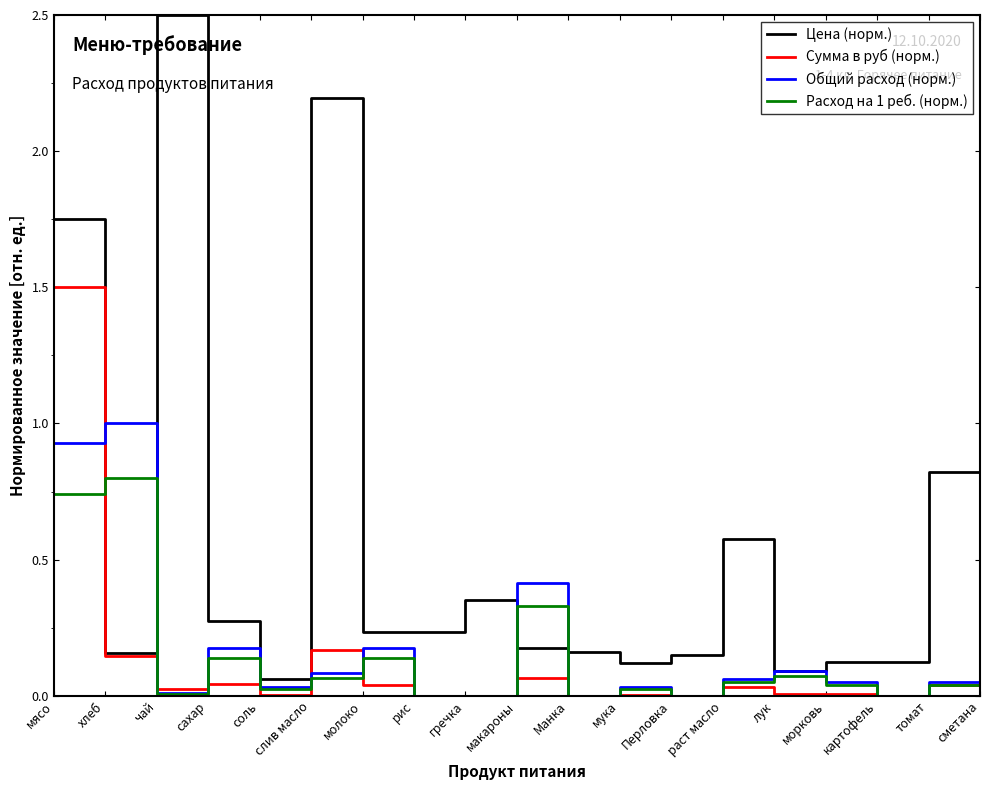

At which category does the chart reach its peak across all series?

чай